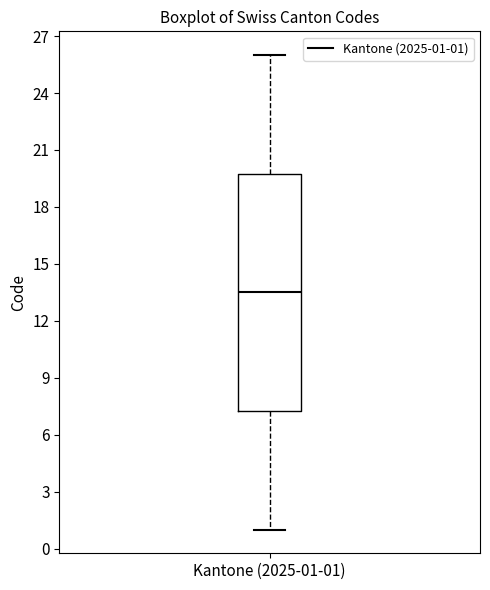

Read this box plot against the y-axis: the position of the median line, the range covered by the box, and the ends of both whiskers. The values are not printed on the chart, so give them approximately, as read against the axis.

median 13.5, box 7.5 to 20.0, whiskers 1.0 to 26.0